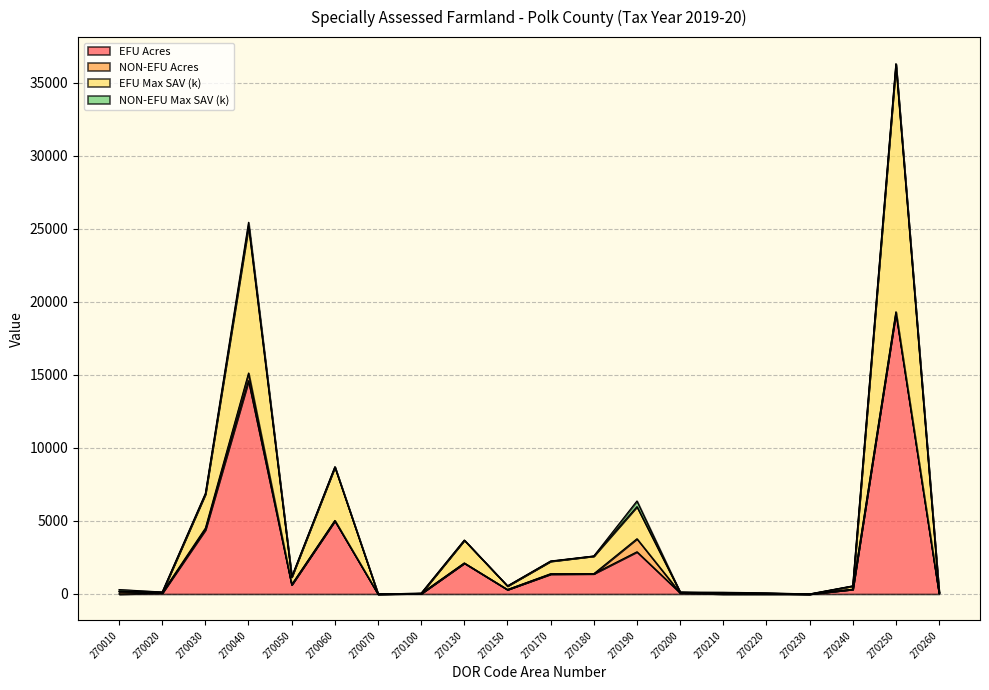

Is the value of EFU Max SAV (k) at 270180 greater than the value of EFU Acres at 270040?

No